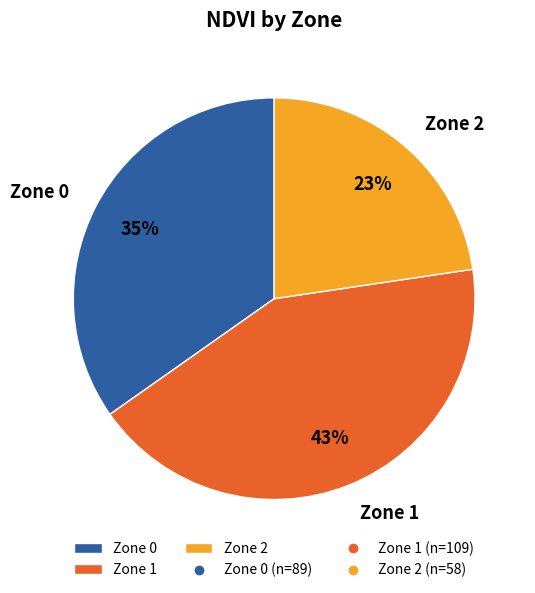

Is there a majority slice in this chart?

No